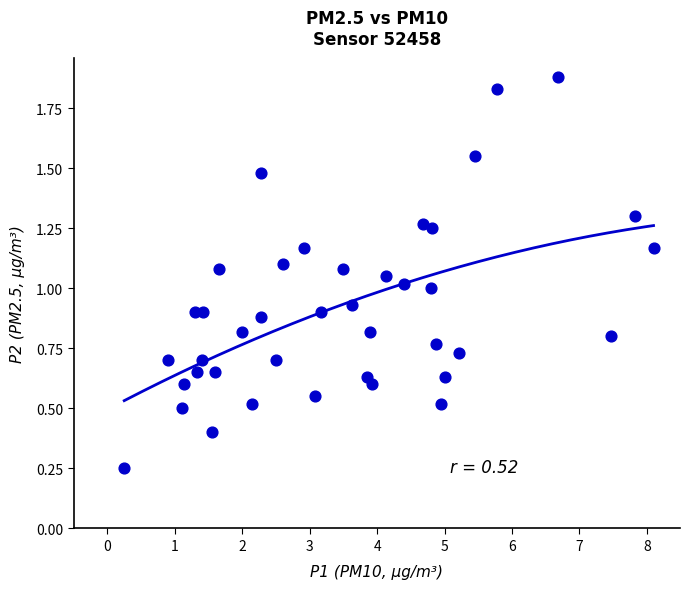

What is the range of X values (max minus min)?

7.8